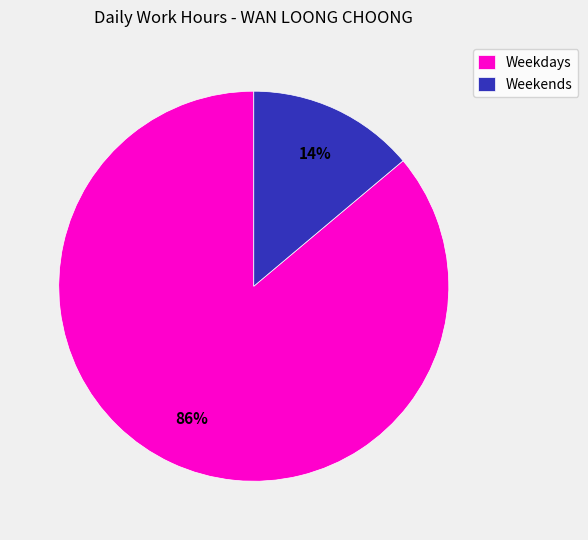

Rank the categories by value from highest to lowest.

Weekdays, Weekends